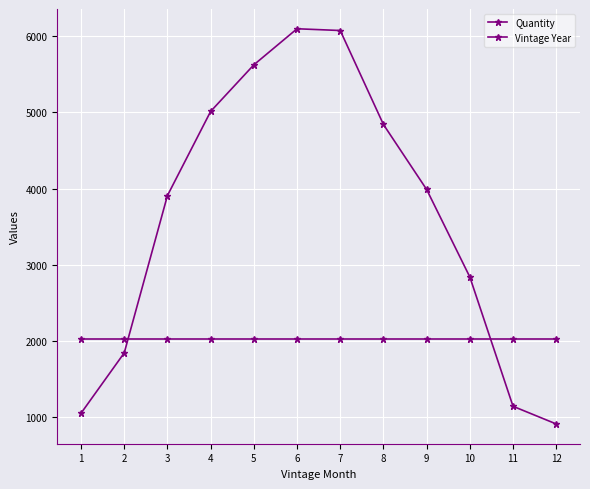

True or false: Vintage Year and Quantity cross at least once.

True